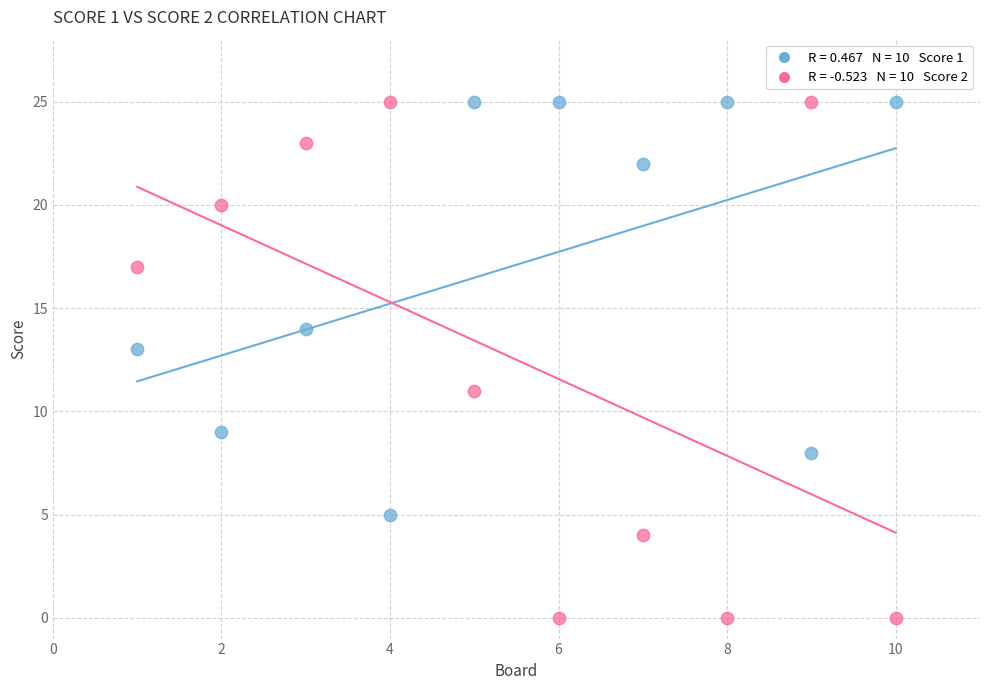

Across all data points, what is the range of X values (max minus min)?

9